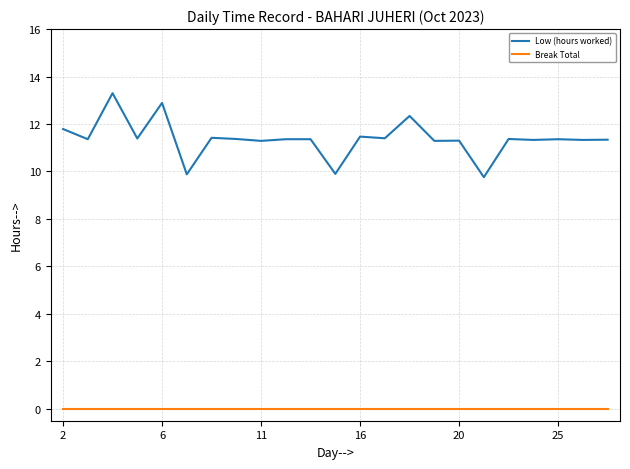

Rank the series by their average value, from lowest to highest.

Break Total, Low (hours worked)